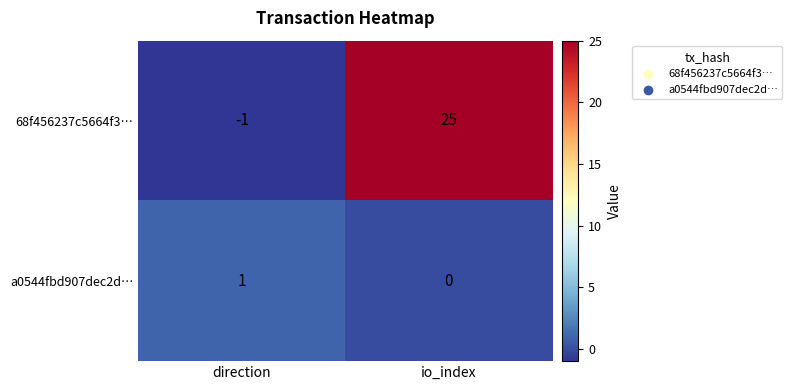

Count the number of data series in this chart.

2